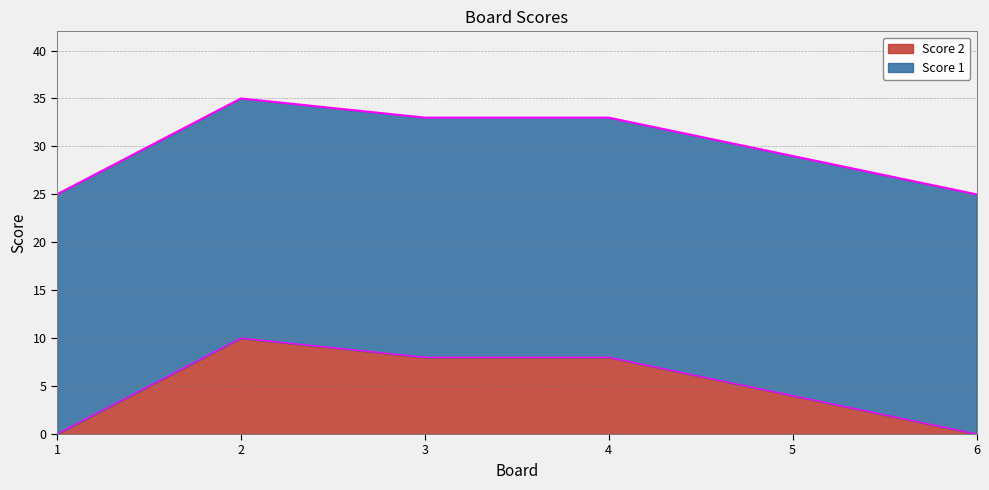

Rank the categories by value from highest to lowest.

2, 3, 4, 5, 1, 6